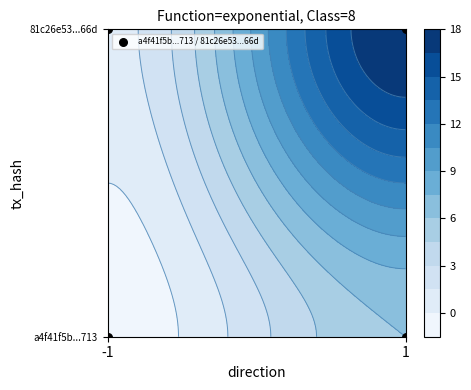

True or false: the data shows 1 at 1.

True